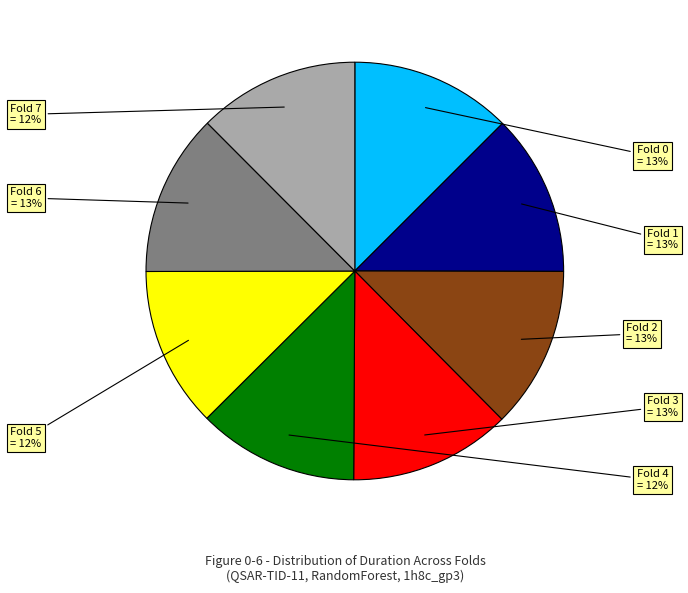

To the nearest percent, what is the average slice percentage?

12%